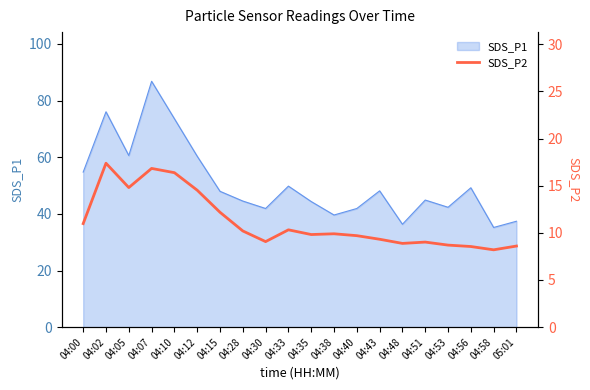

At which label does SDS_P1 reach its peak?

04:07